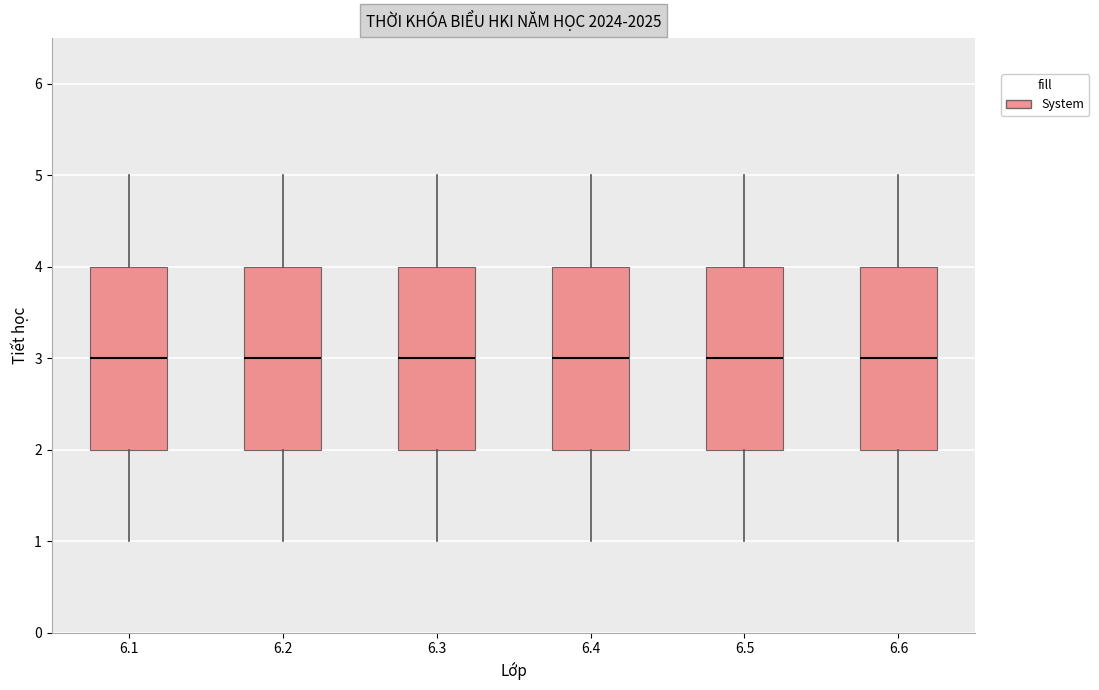

Reading left to right, read every box against the y-axis: the position of its median line, the range the box covers, and the ends of its whiskers. The values are not printed on the chart, so give them approximately, as read against the axis.

6.1: median 3, box 2 to 4, whiskers 1 to 5
6.2: median 3, box 2 to 4, whiskers 1 to 5
6.3: median 3, box 2 to 4, whiskers 1 to 5
6.4: median 3, box 2 to 4, whiskers 1 to 5
6.5: median 3, box 2 to 4, whiskers 1 to 5
6.6: median 3, box 2 to 4, whiskers 1 to 5